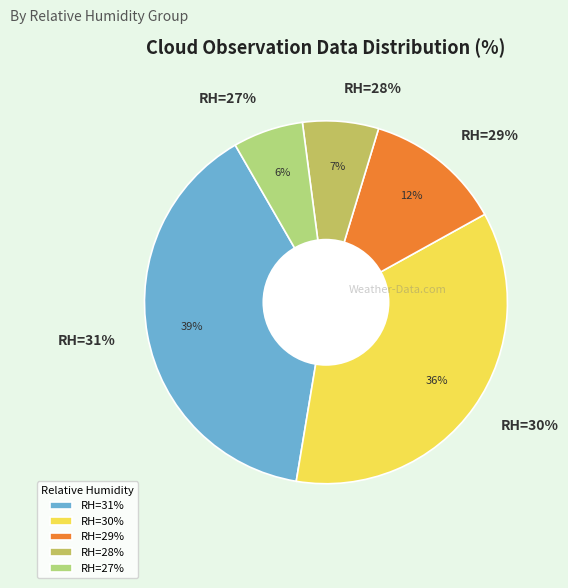

Between 31% and 27%, which is larger?

31%